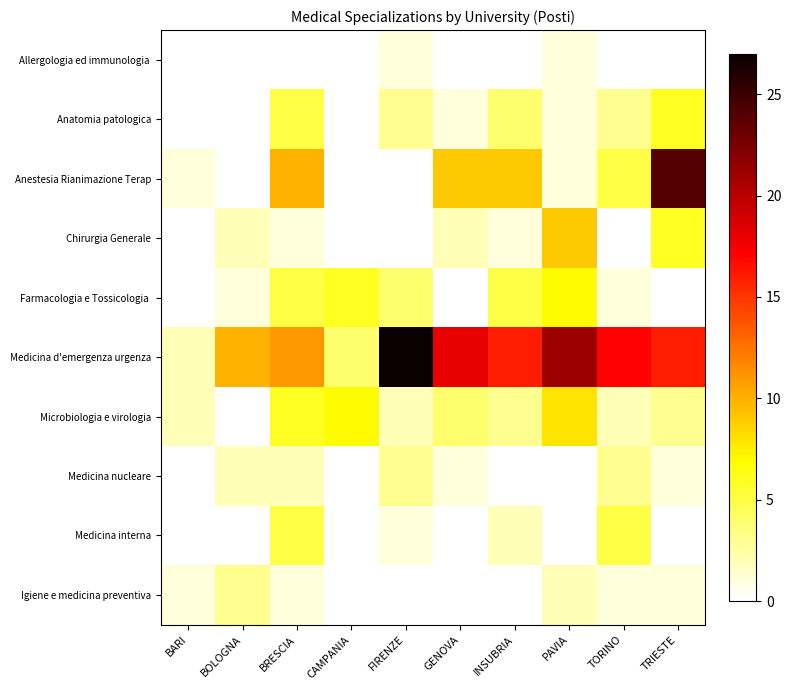

How many data points does each series have?

10